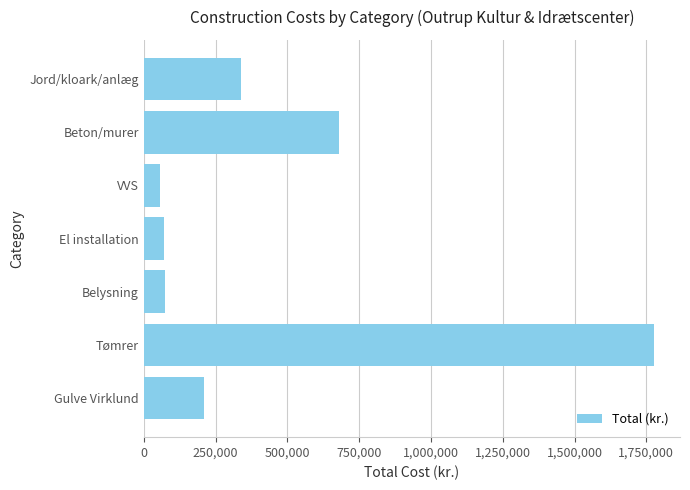

What is the smallest value displayed?

58000